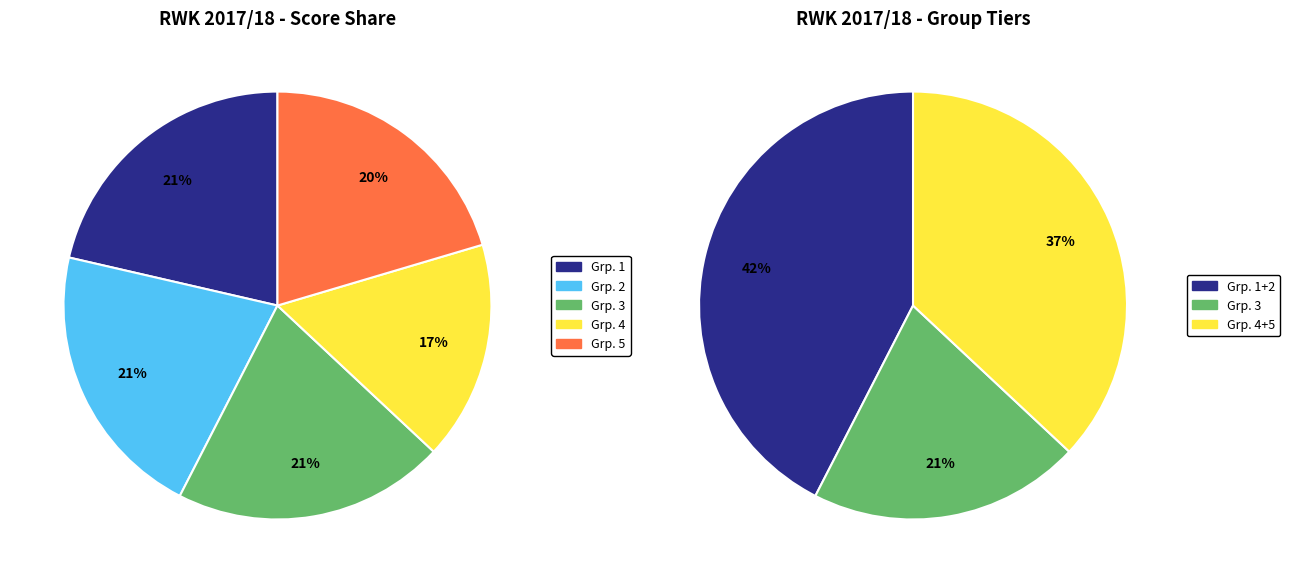

Which category has the smallest portion of the pie?

4